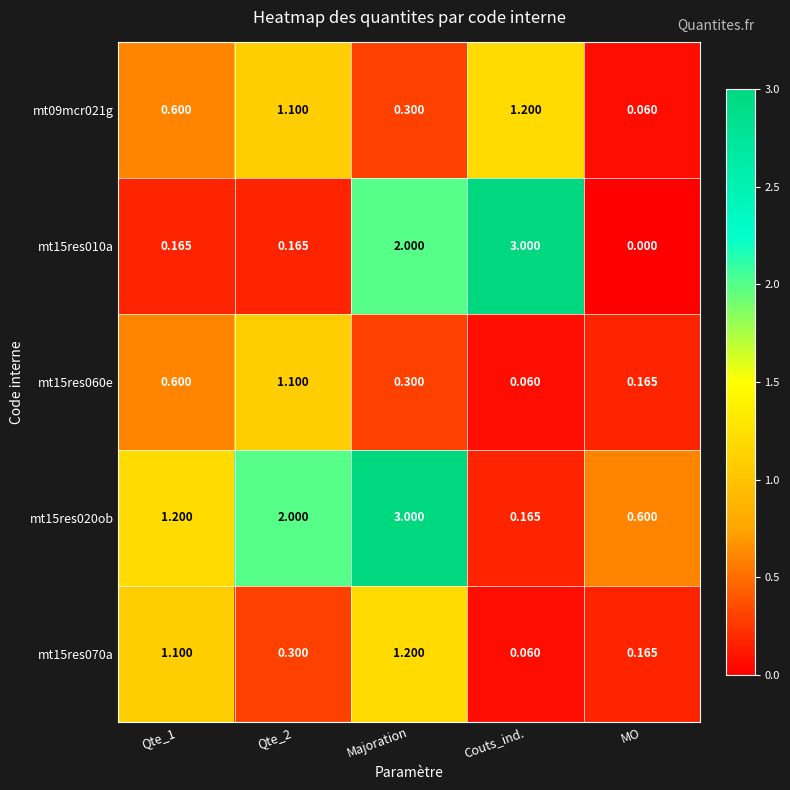

At which label does mt09mcr021g reach its minimum?

MO